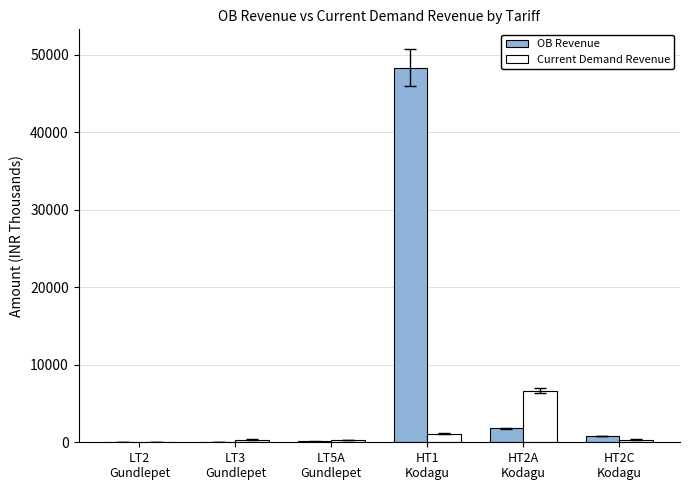

What is the highest value of the Current Demand Revenue series?

6631.3